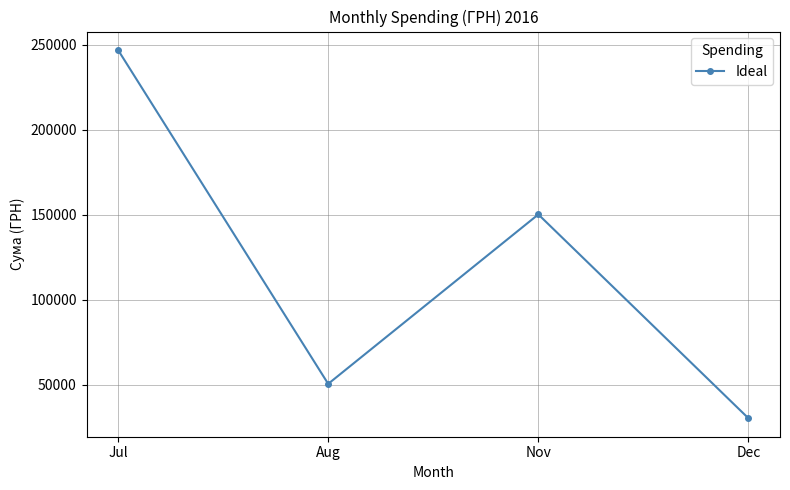

Where does the data first go above 150216?

Jul